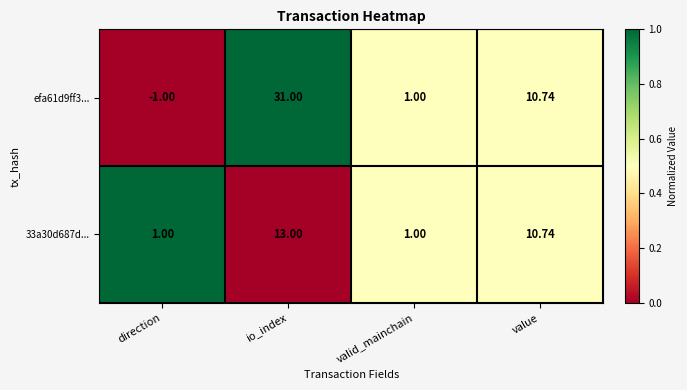

At which label is efa61d9ff3... closest to 15?

value